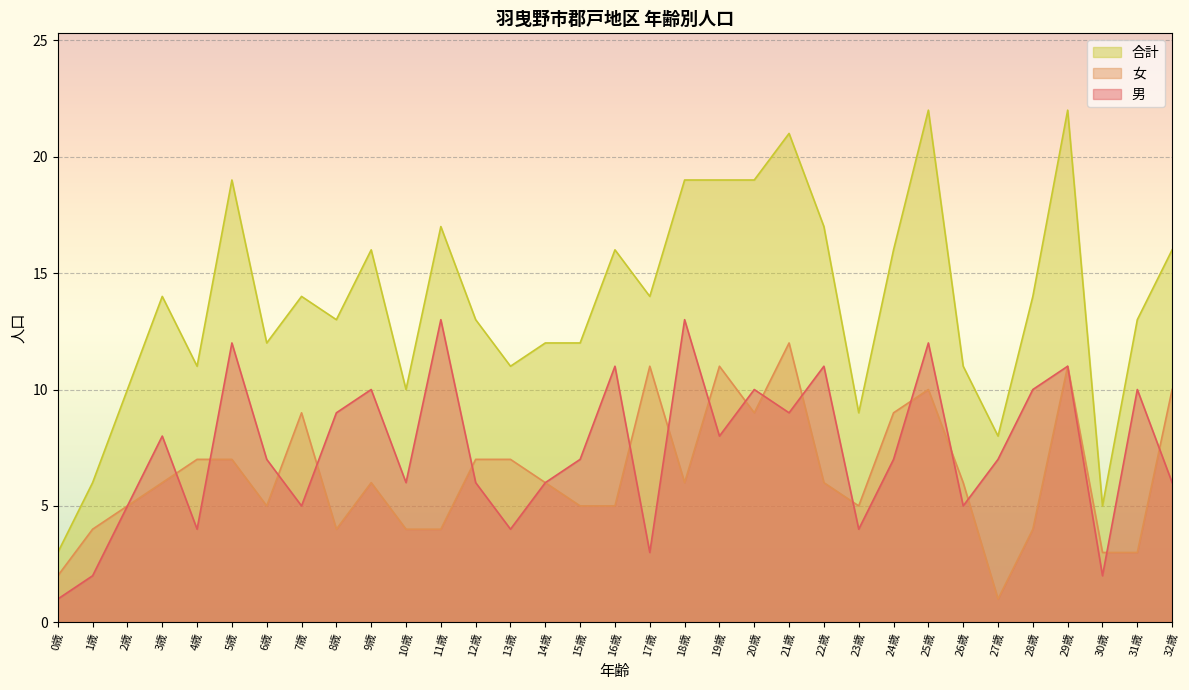

What is the label of the 13th point from the left?

12歳